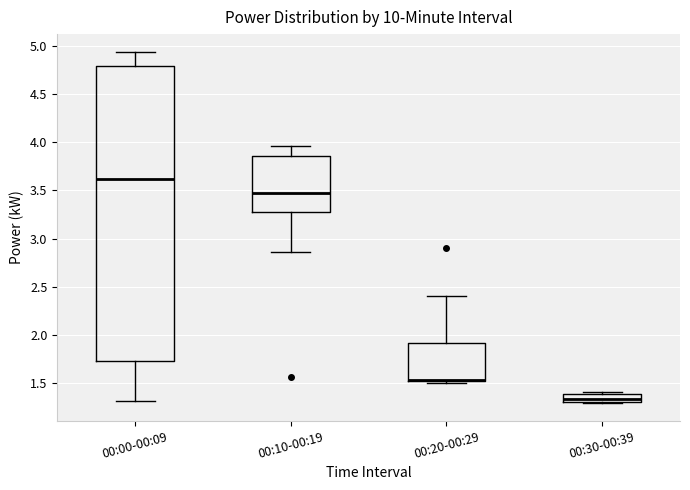

Reading left to right, read every box against the y-axis: the position of its median line, the range the box covers, and the ends of its whiskers. The values are not printed on the chart, so give them approximately, as read against the axis.

00:00-00:09: median 3.60, box 1.75 to 4.80, whiskers 1.30 to 4.95
00:10-00:19: median 3.45, box 3.30 to 3.85, whiskers 2.85 to 3.95
00:20-00:29: median 1.55 (drawn on the box's lower edge), box 1.50 to 1.90, whiskers 1.50 (just below the box's lower edge) to 2.40
00:30-00:39: median 1.35, box 1.30 to 1.40, whiskers 1.30 to 1.40 (just above the box's upper edge)